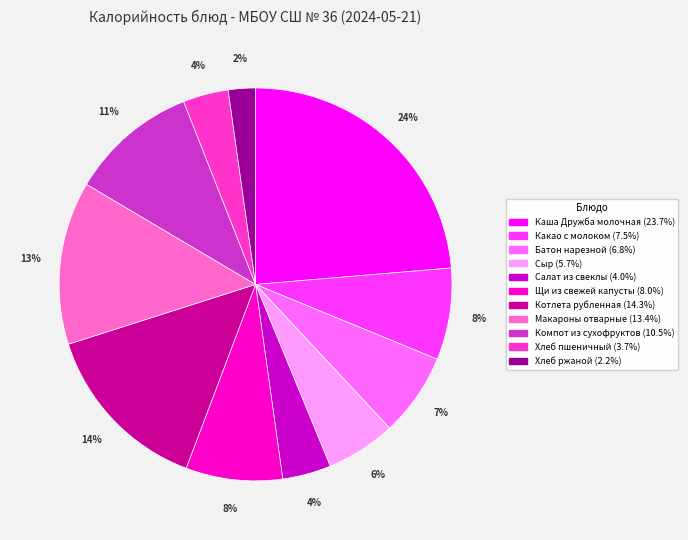

What percentage is the Сыр slice, to the nearest percent?

6%